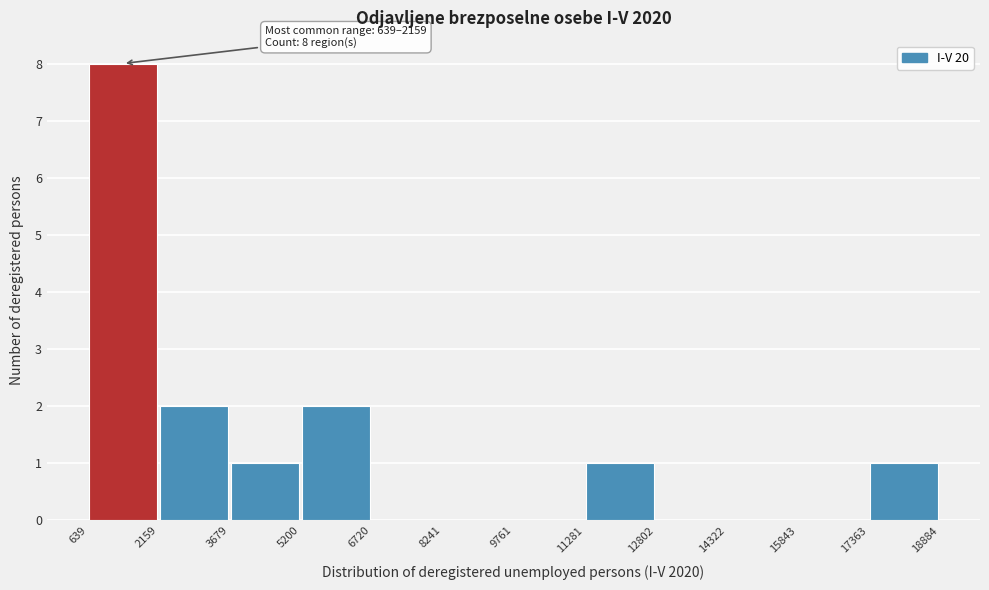

Over which range of the x-axis is the bar tallest?

639 to 2159